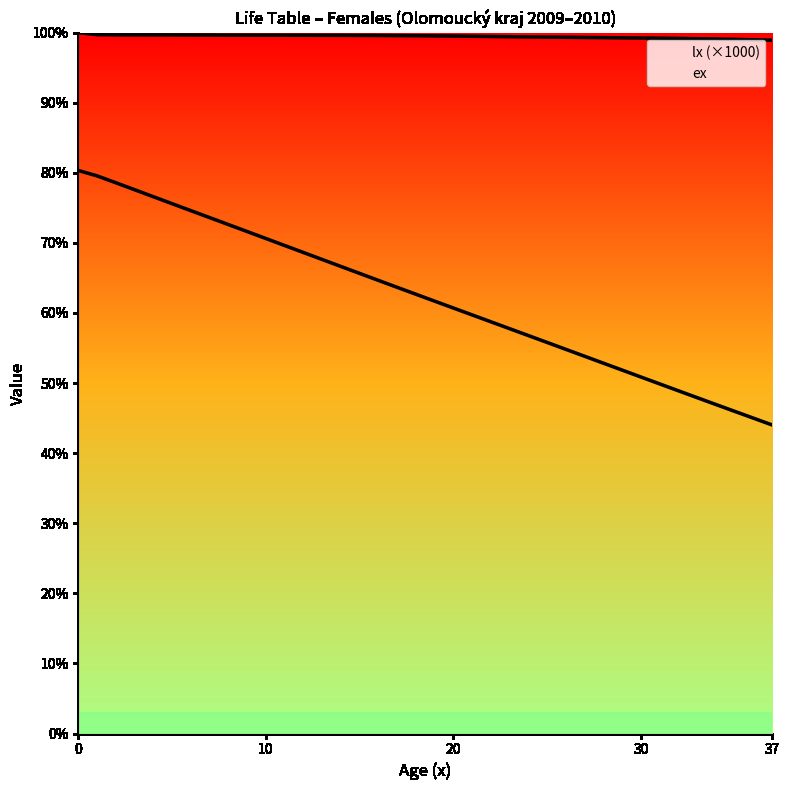

What is the difference between the ex values at 37 and 0?

36.3